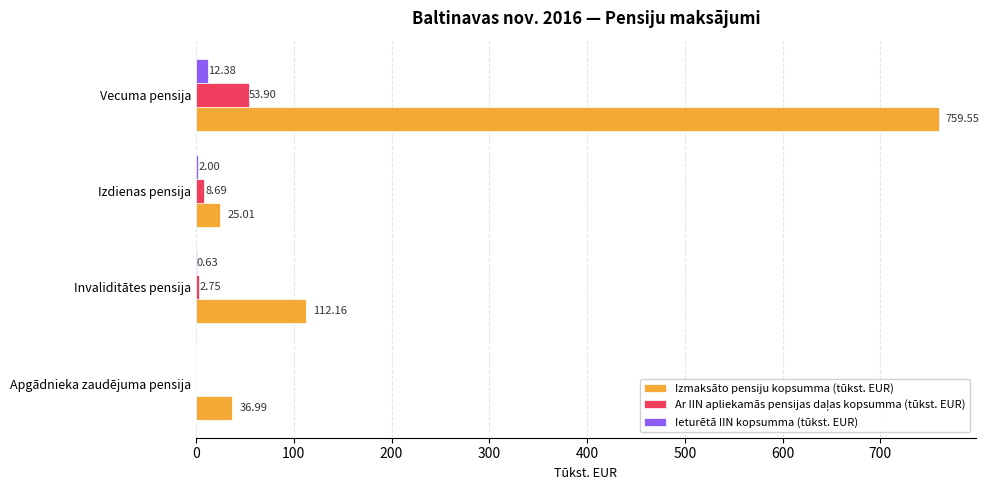

At which label does Ieturētā IIN kopsumma (tūkst. EUR) reach its peak?

Vecuma pensija